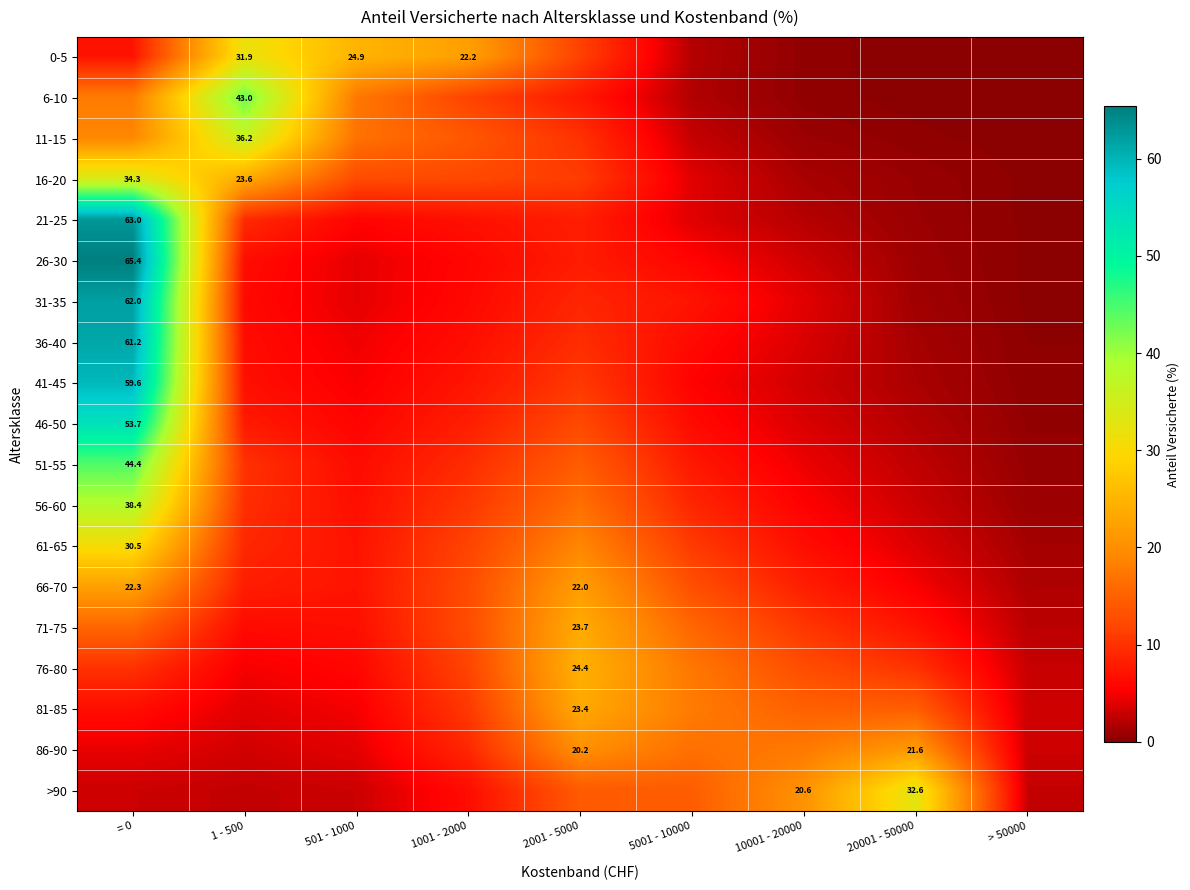

List the labels in order of 26-30 value, smallest first.

> 50000, 20001 - 50000, 10001 - 20000, 501 - 1000, 5001 - 10000, 1001 - 2000, 1 - 500, 2001 - 5000, = 0